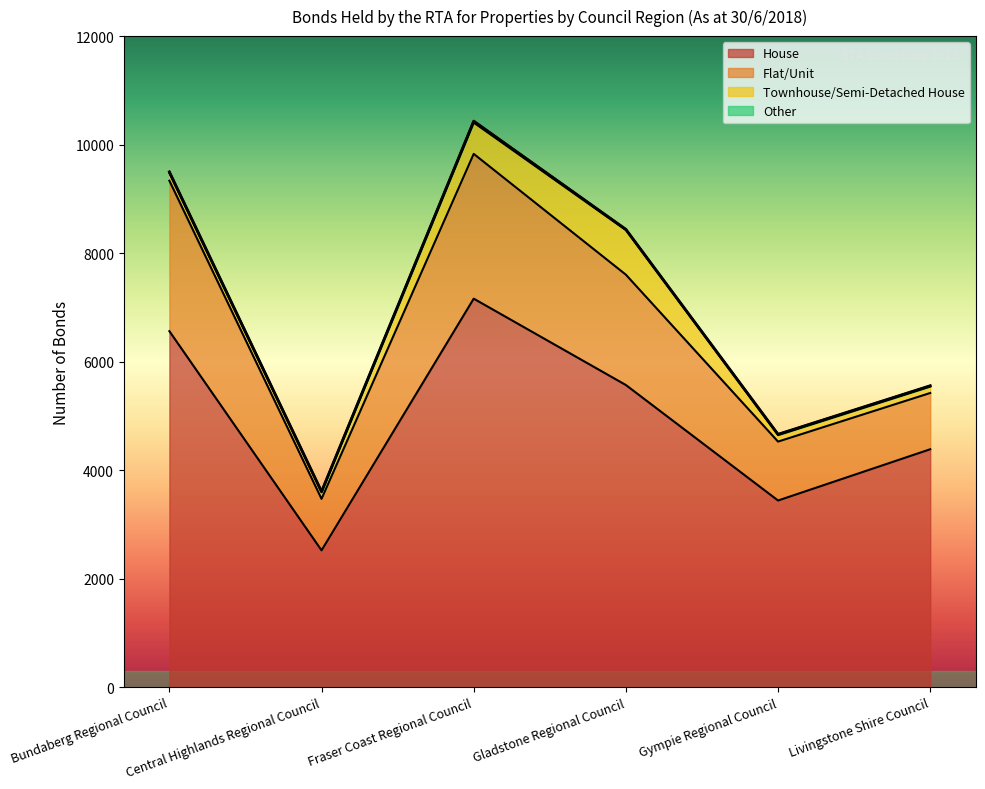

How many values in the Other series are below 15?

1